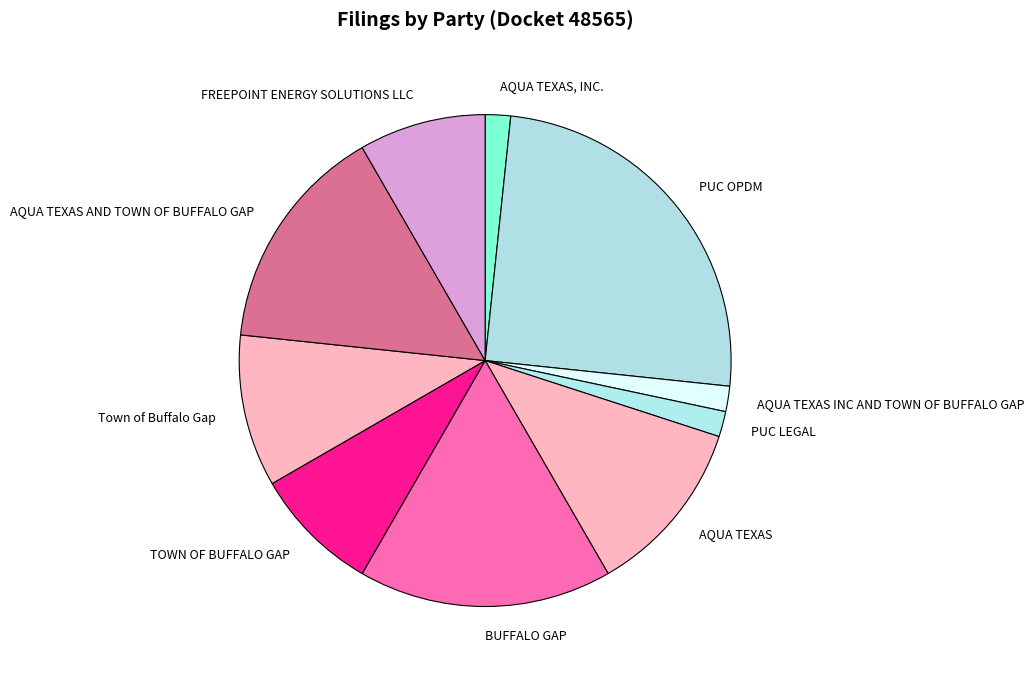

Which category has the biggest portion of the pie?

PUC OPDM